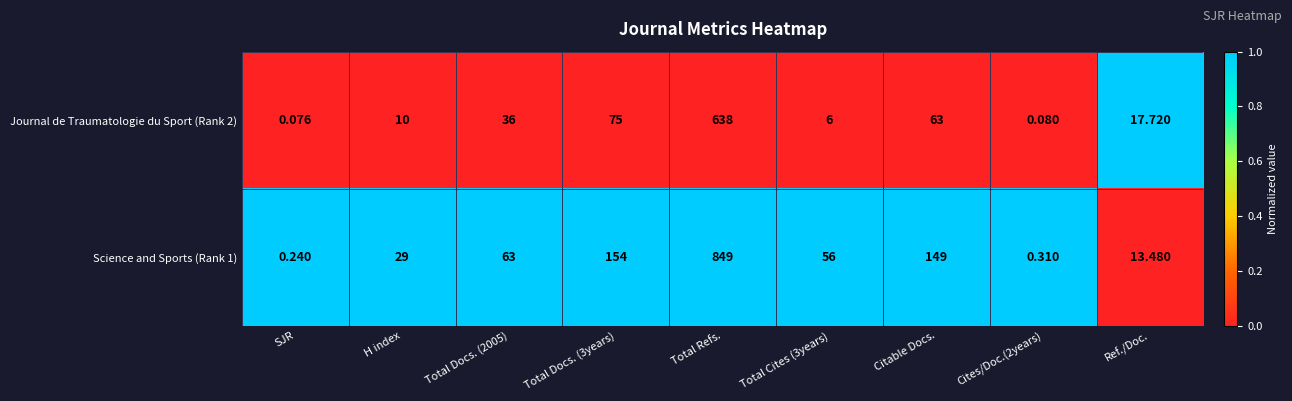

Is the value of Science and Sports (Rank 1) at SJR greater than the value of Journal de Traumatologie du Sport (Rank 2) at H index?

No